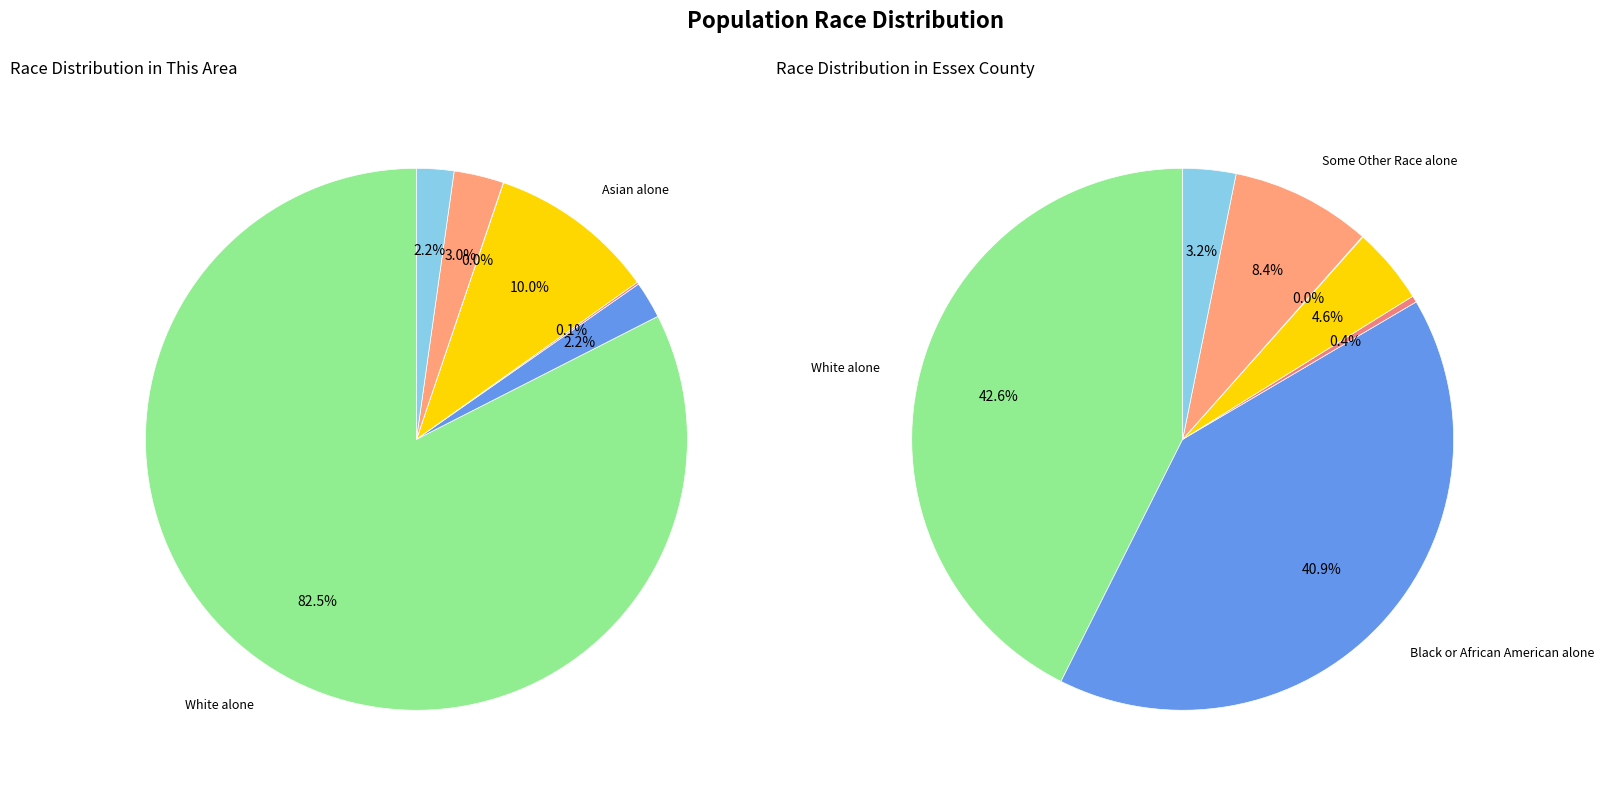

What portion of the pie excludes Some Other Race alone?

97.0%